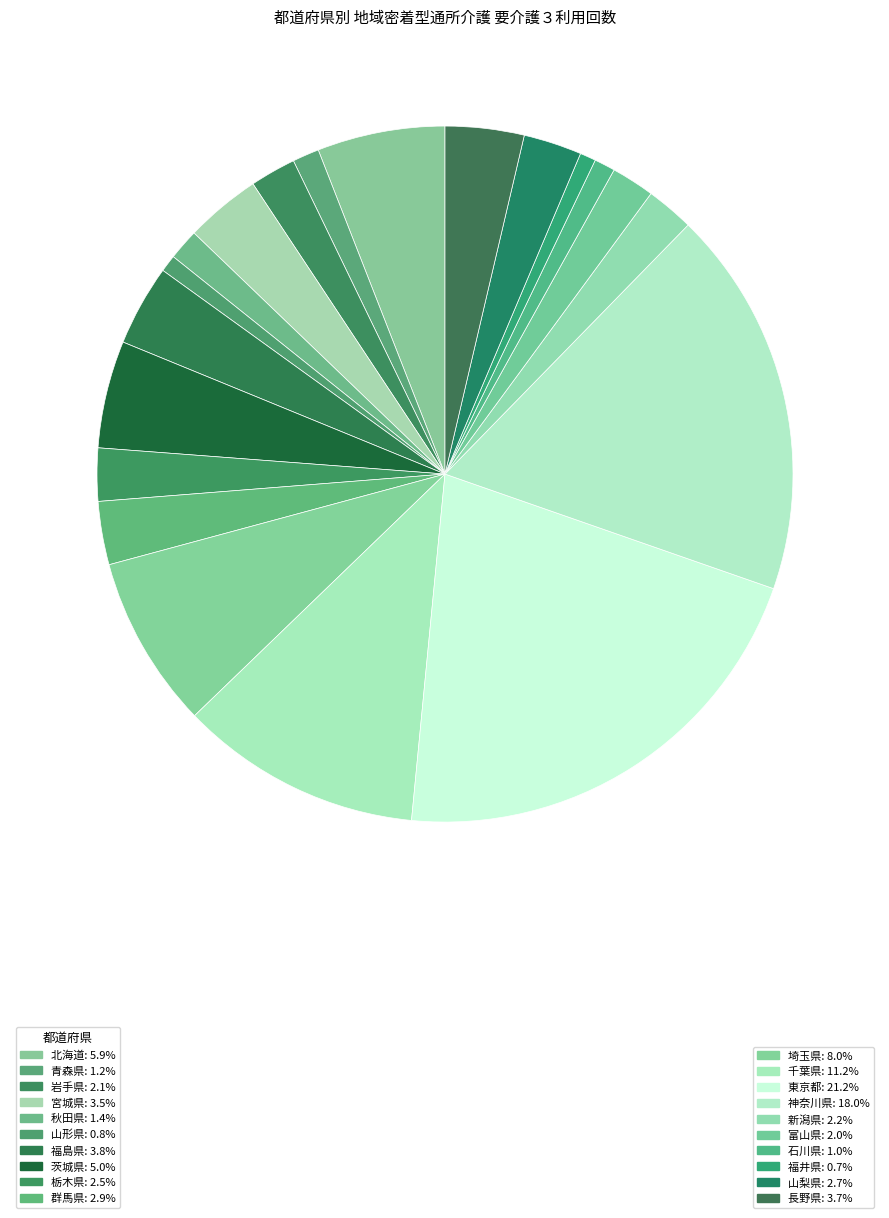

Count the number of slices in the pie.

20